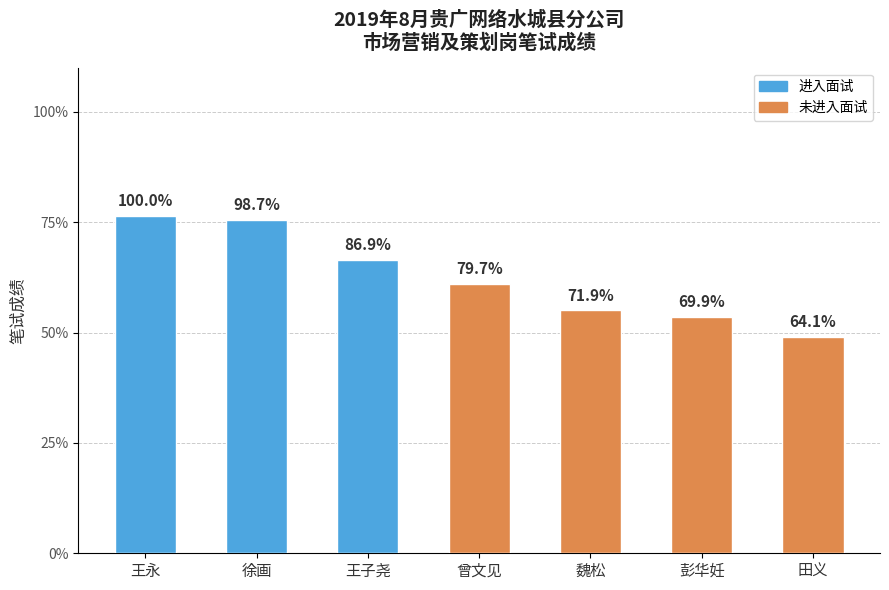

Where does the data first go above 61?

王永